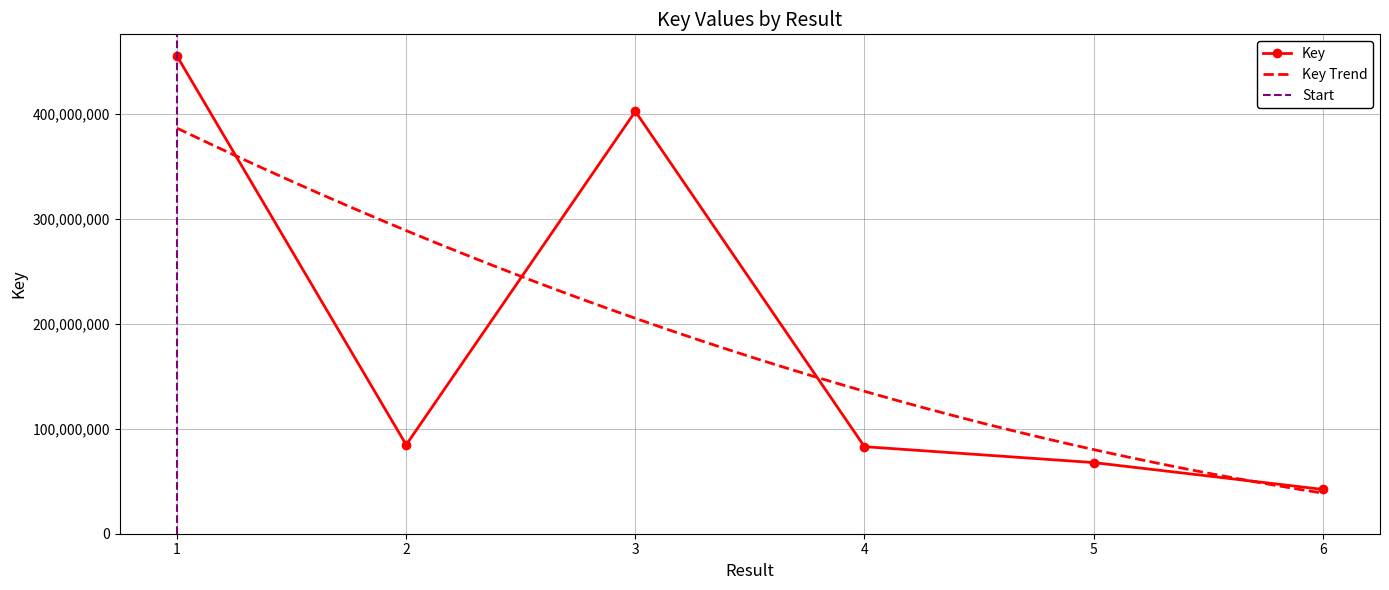

What is the value of the 6th point from the left?

42237805